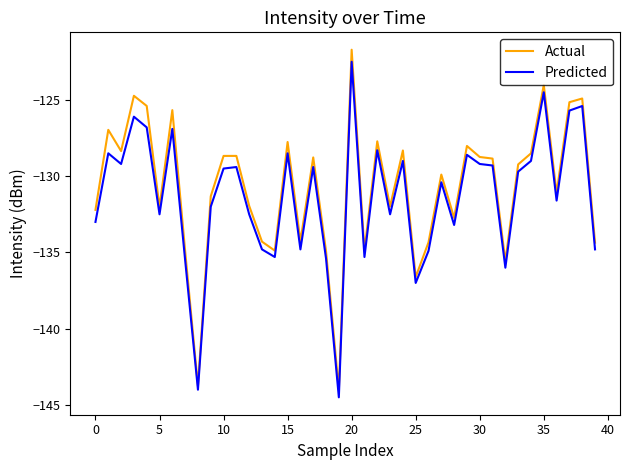

What is the highest value of the Actual series?

-121.7